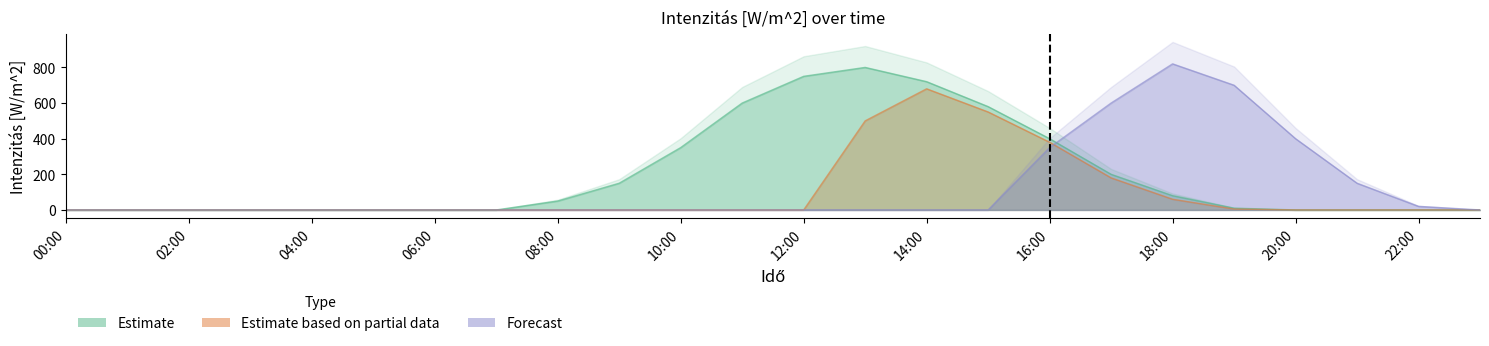

Which label corresponds to the largest value in the chart?

18:00